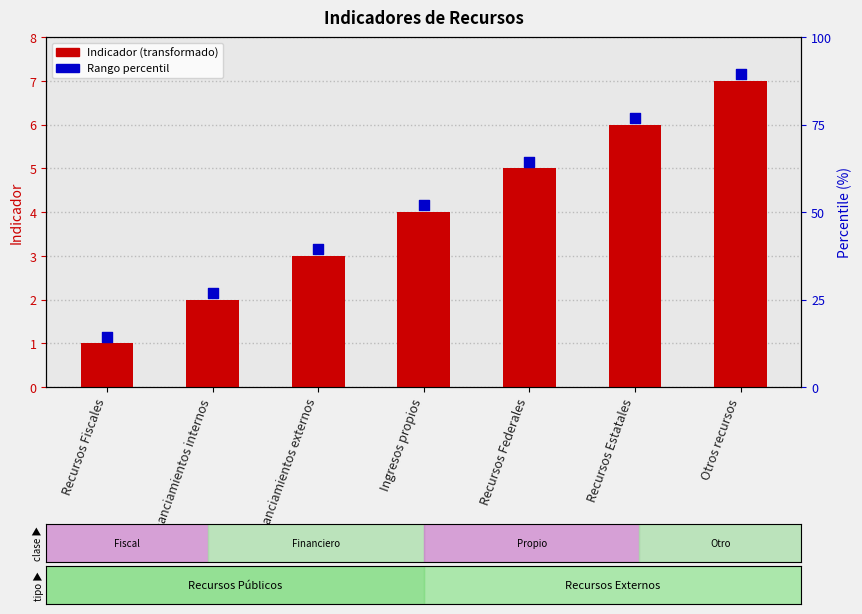

Is the value of Indicador at Ingresos propios greater than the value of Indicador rank at Financiamientos internos?

Yes